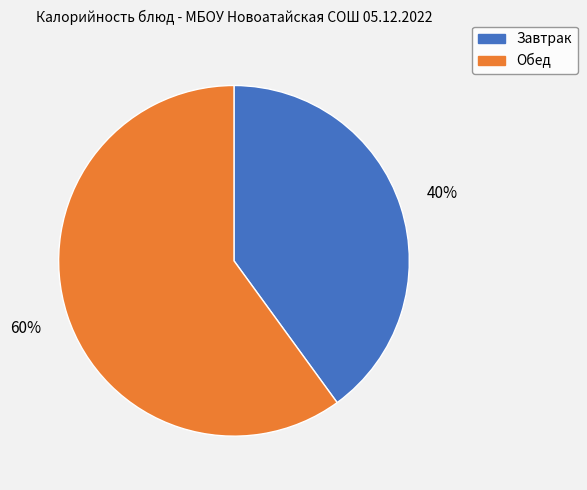

To the nearest percent, what is the difference between the largest and smallest slice percentages?

20%